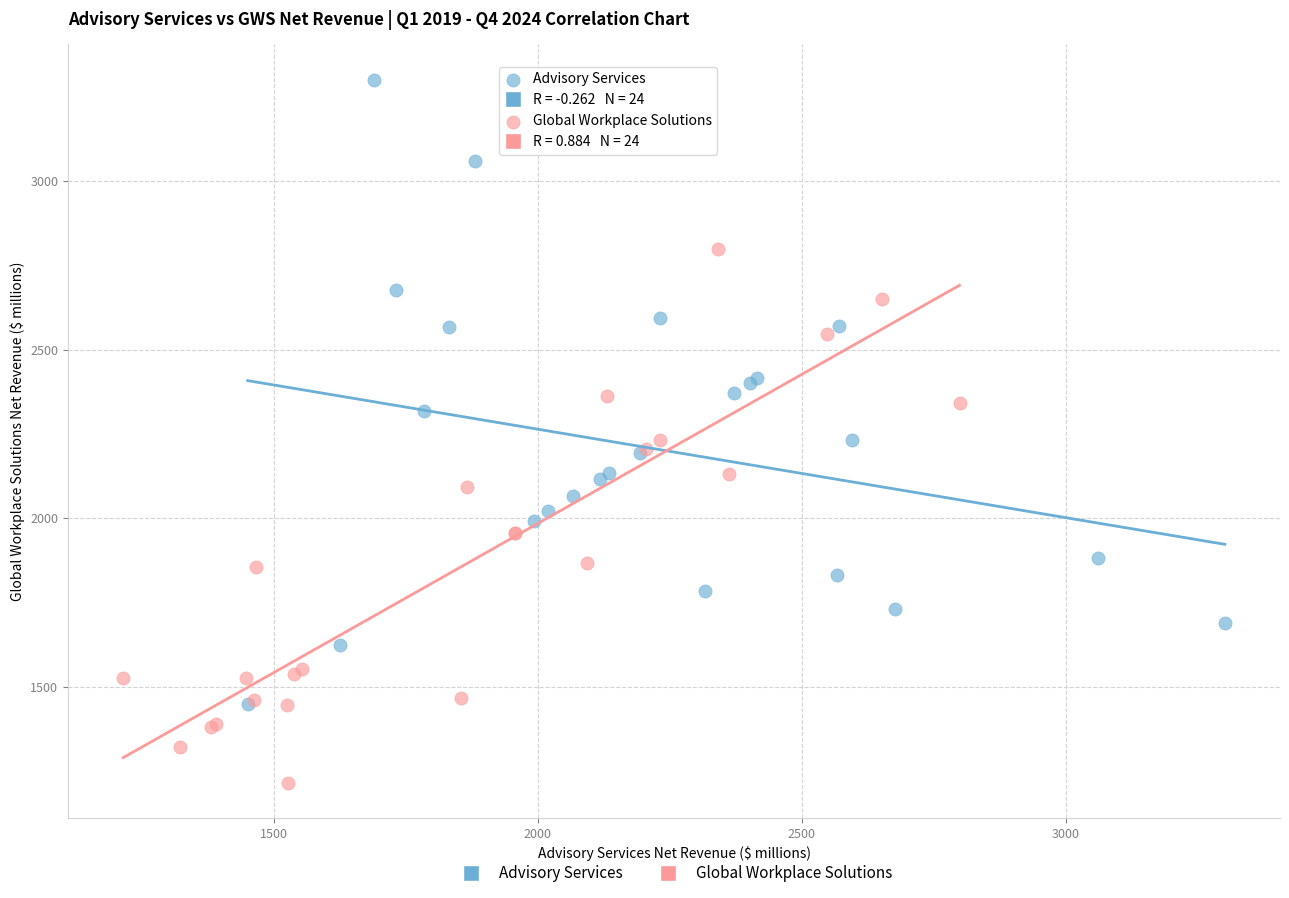

Which series reaches the minimum Y coordinate?

Global Workplace Solutions